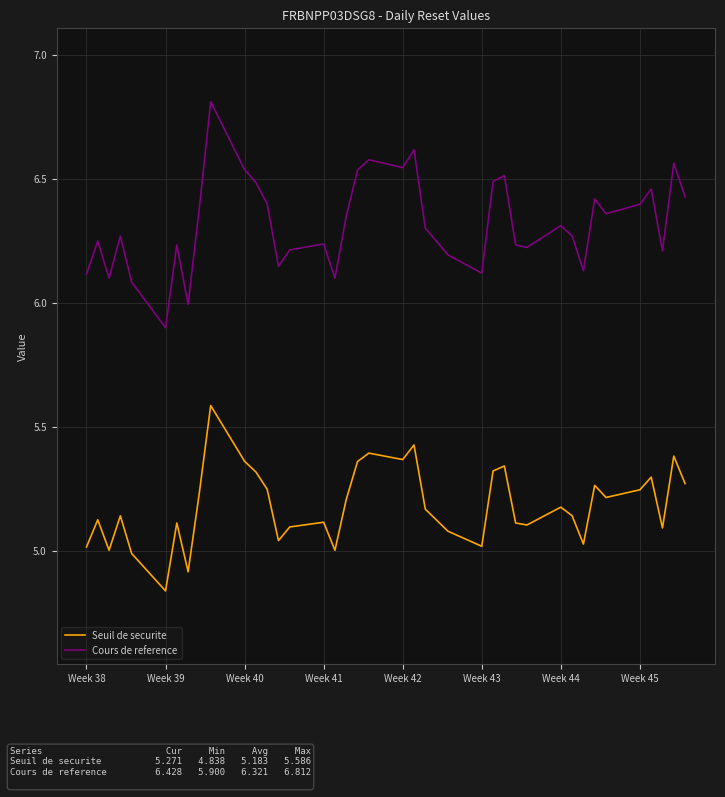

List the series in order of their overall mean, lowest first.

Seuil de securite, Cours de reference